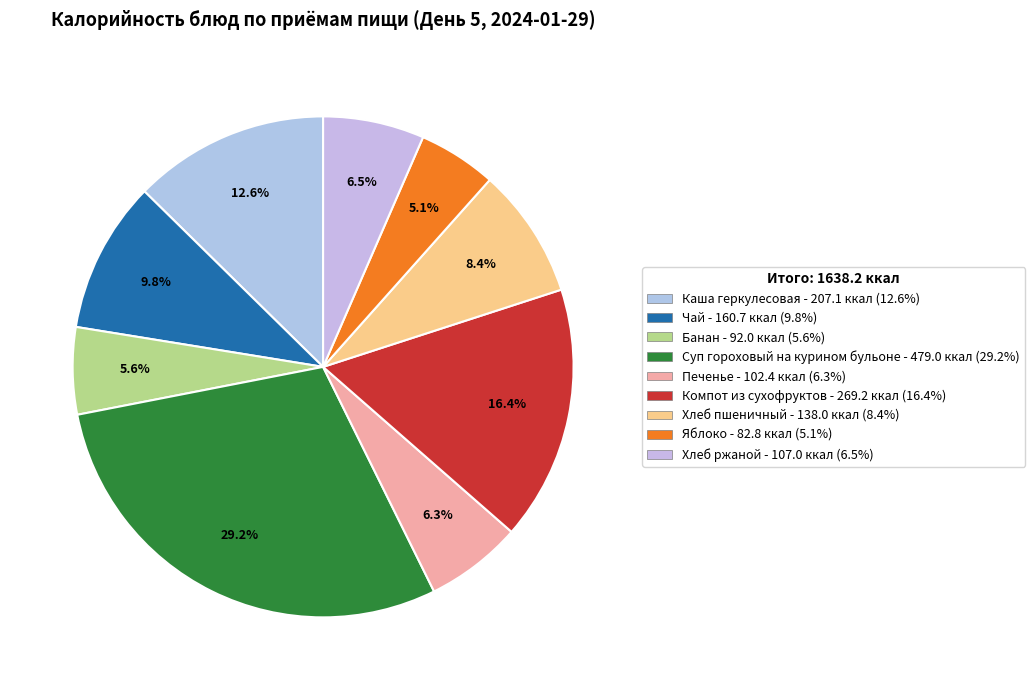

Is it true that Печенье is 6% of the pie?

True